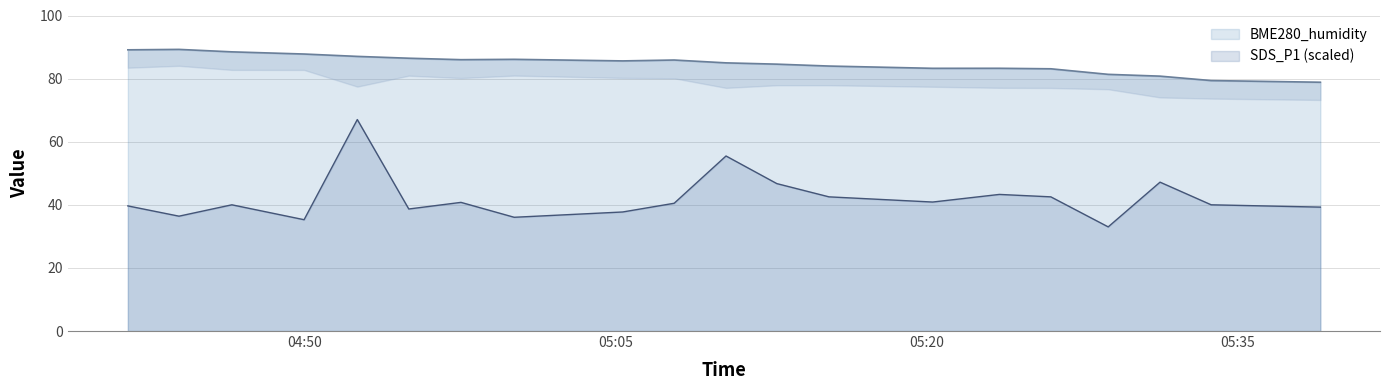

What value does the SDS_P1 series have at 2021/06/10 05:31:16?

47.2